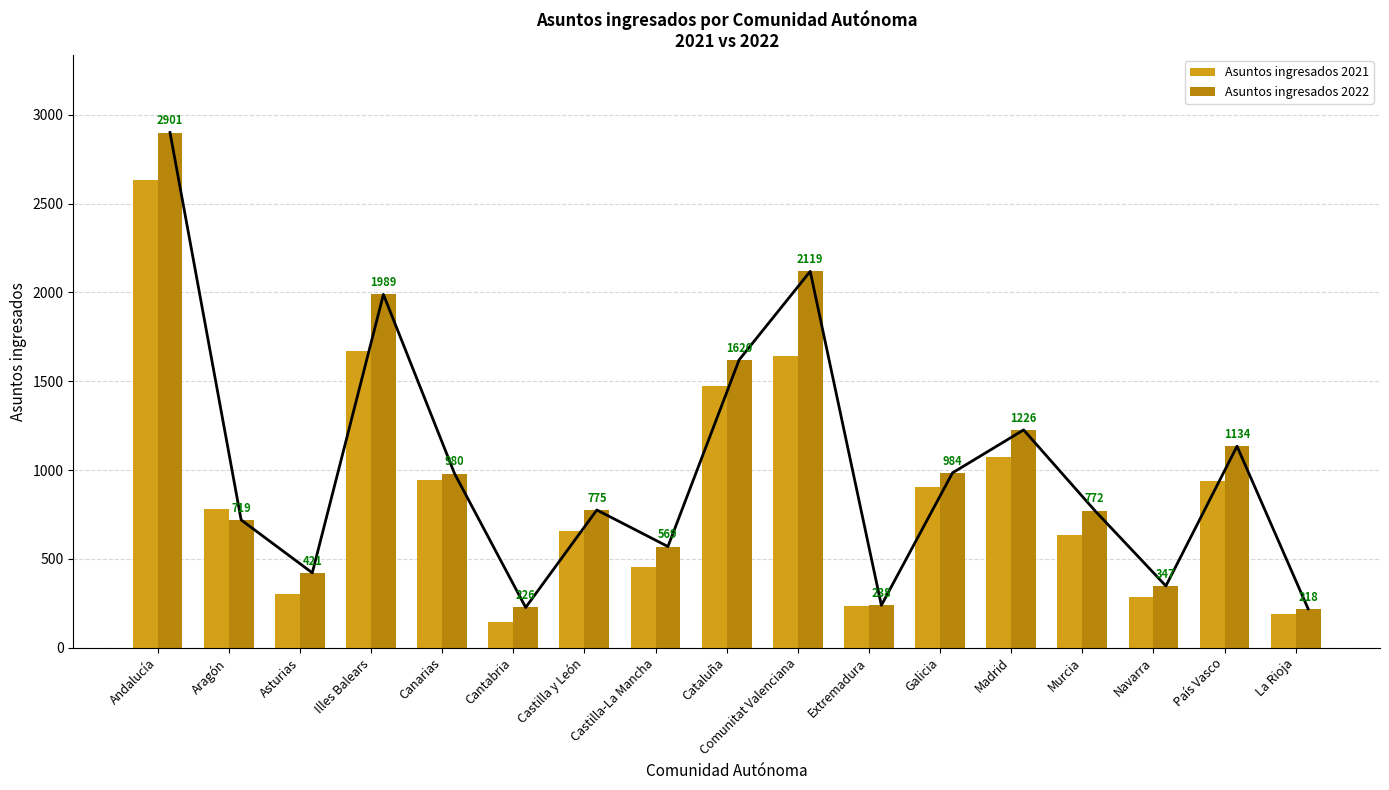

Reading right to left, list all the values displayed in this chart.

Asuntos ingresados 2021: 188	939	287	633	1074	904	233	1640	1476	453	659	145	943	1668	302	780	2634
Asuntos ingresados 2022: 218	1134	347	772	1226	984	238	2119	1620	569	775	226	980	1989	421	719	2901